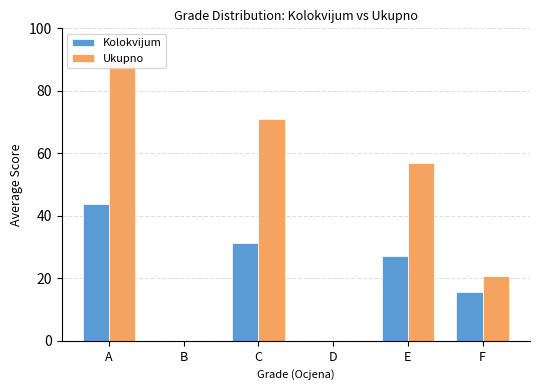

Which series has the widest spread of values?

Ukupno